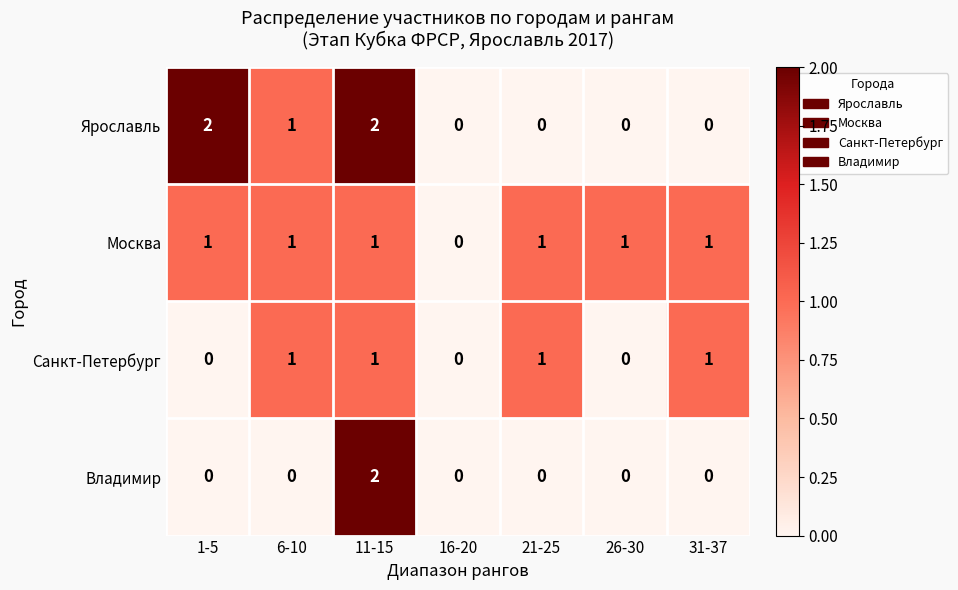

How many Санкт-Петербург values are between 0 and 1?

7